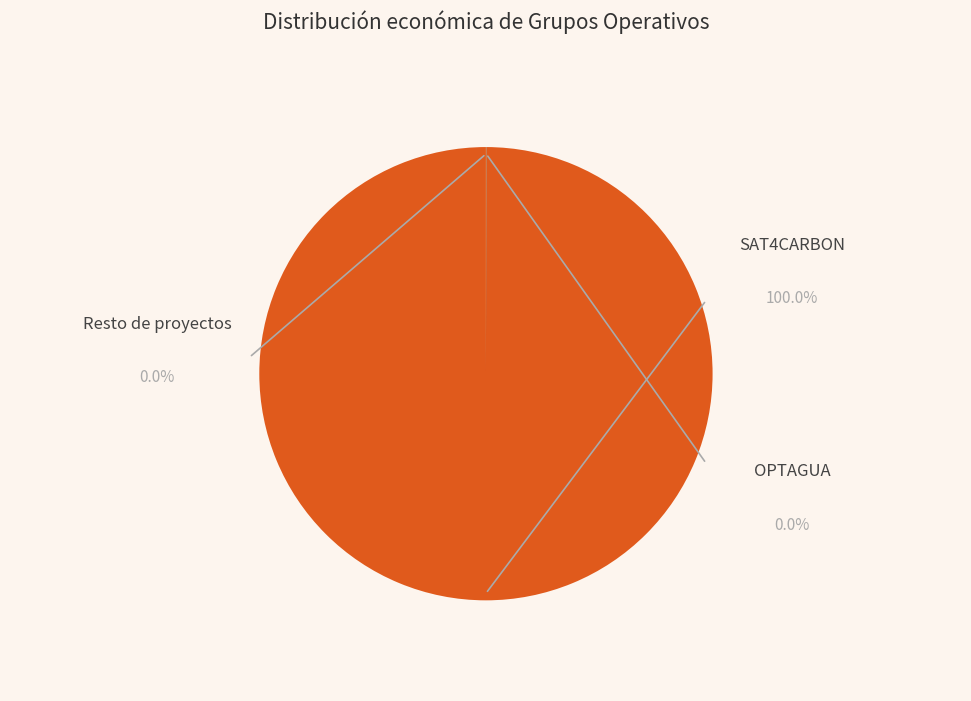

Is there any slice that represents more than half of the pie?

Yes